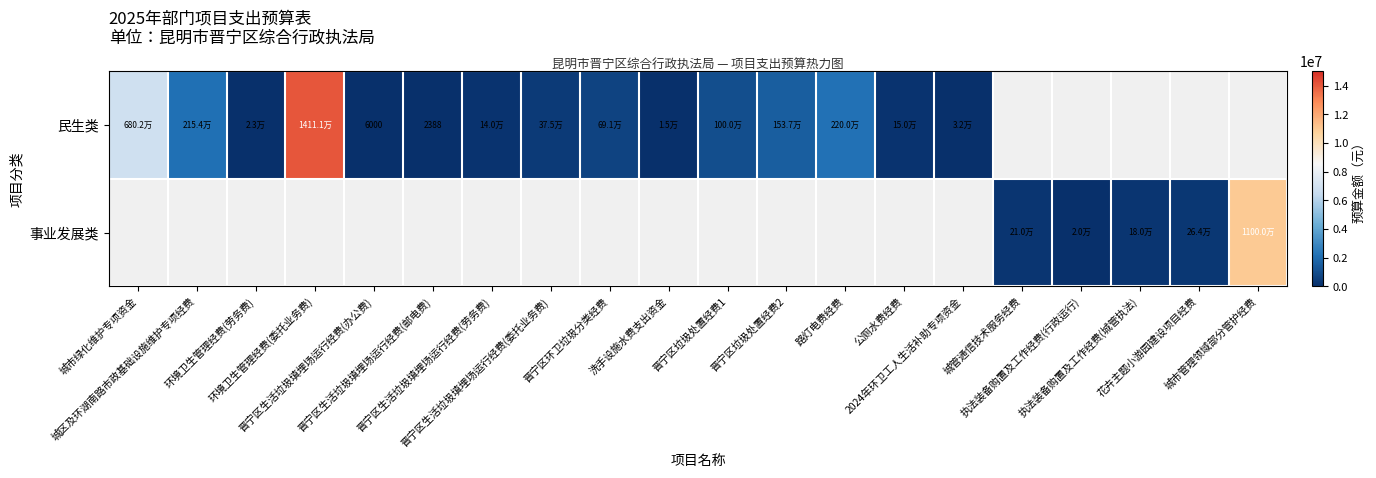

What is the maximum value shown in the chart?

14111240.0